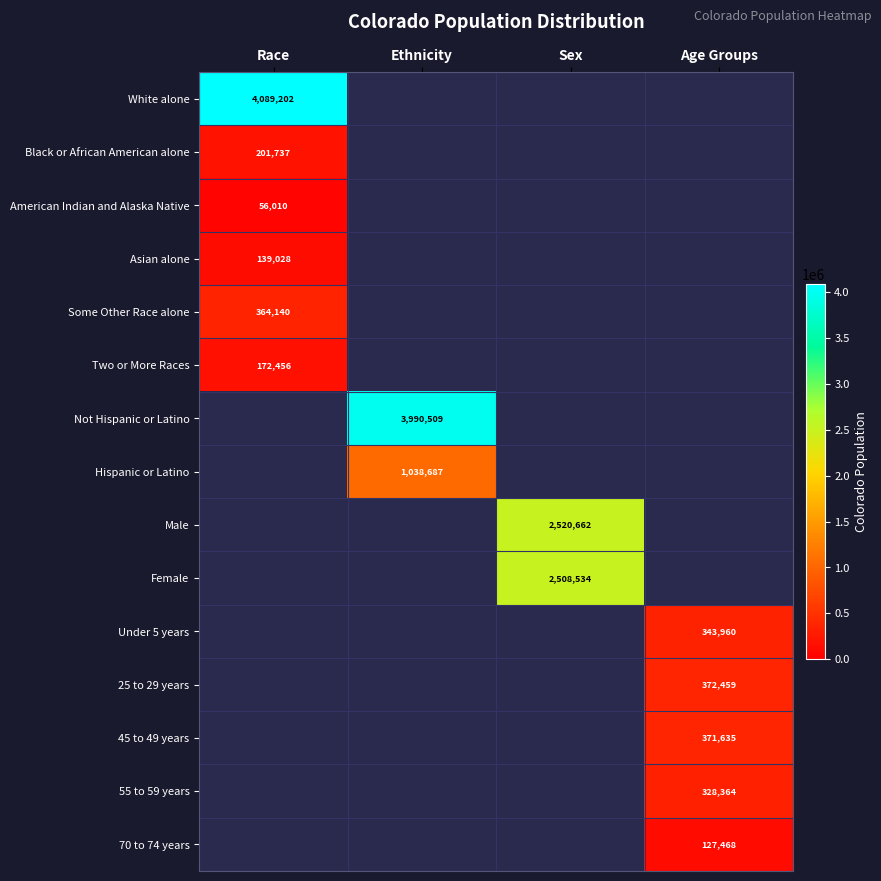

Is it true that Hispanic or Latino equals 1038687 at Ethnicity?

True